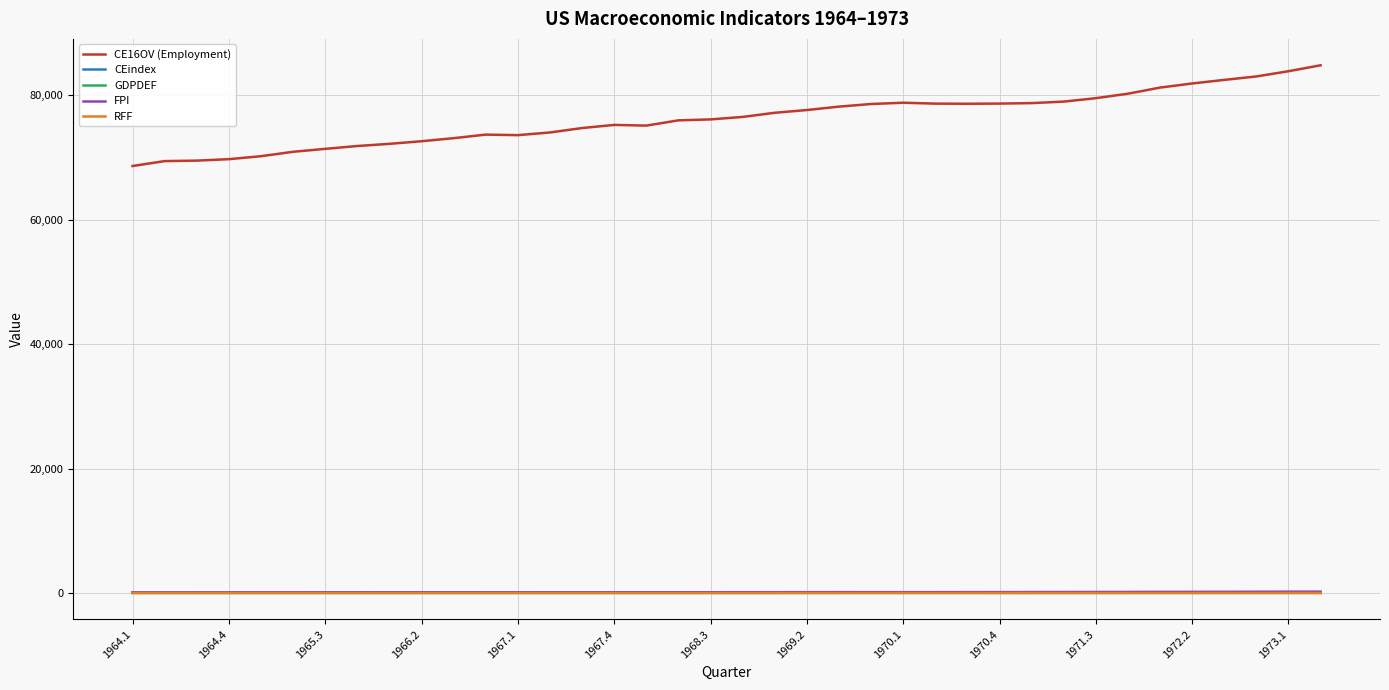

What is the minimum value for CE16OV (Employment)?

68614.0